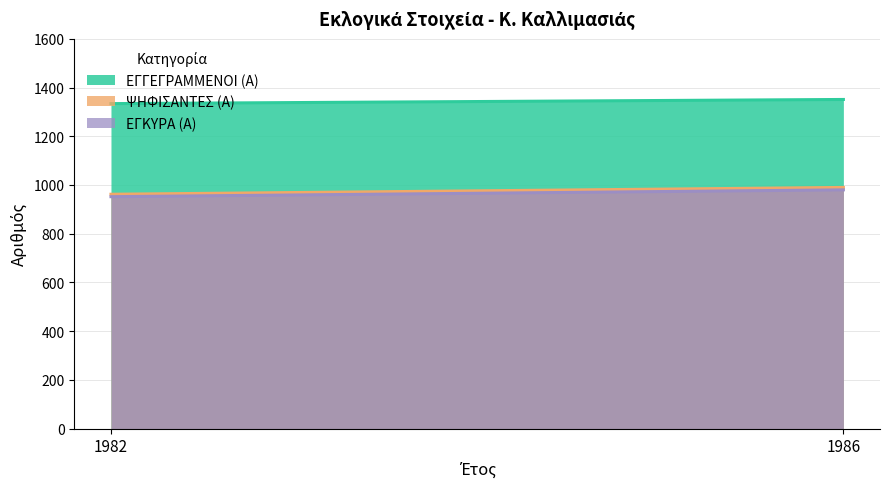

At how many categories does at least one series exceed 1307?

2